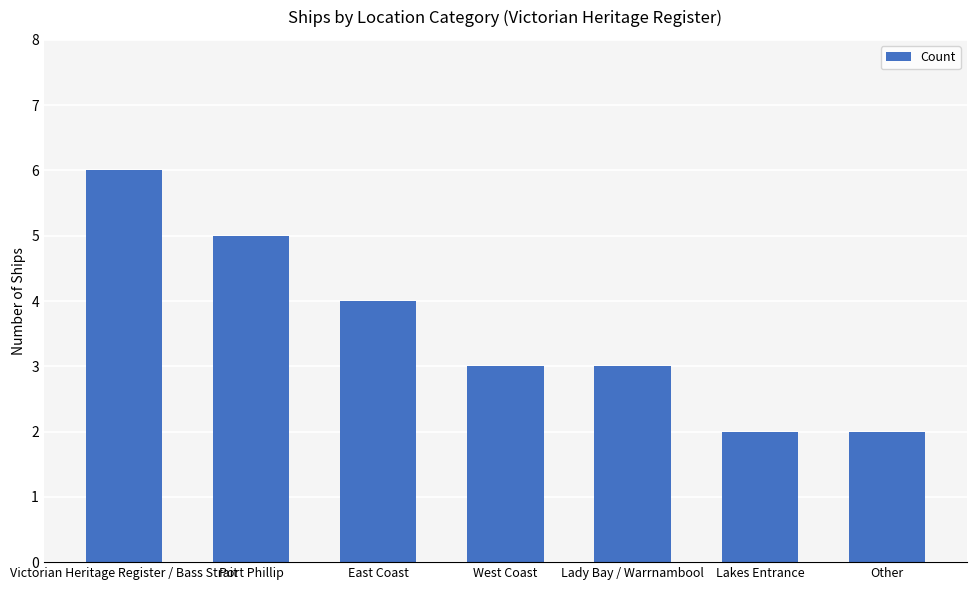

Which has a higher value, East Coast or Lady Bay / Warrnambool?

East Coast